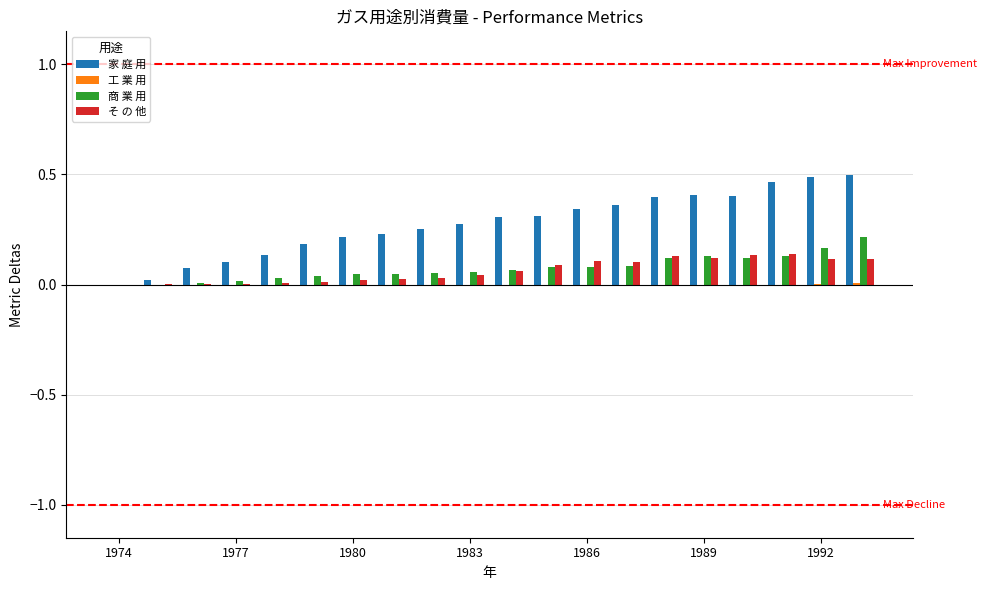

What is the sum of all そ の 他 values?

1.2